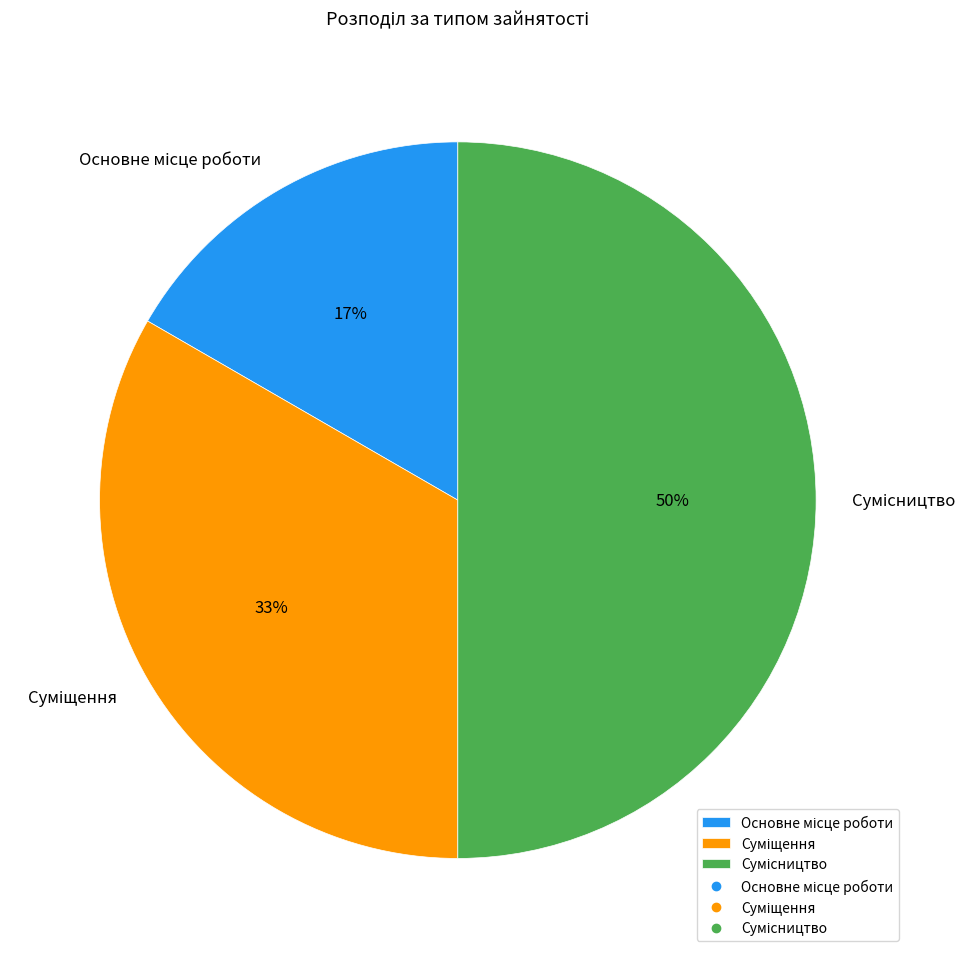

To the nearest percent, what is the average slice percentage?

33%